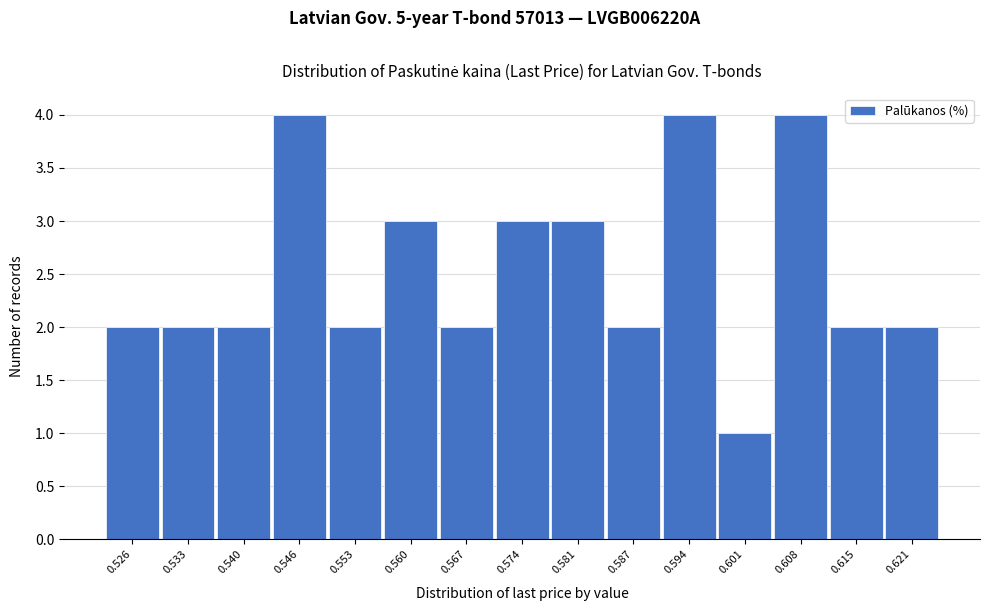

Reading right to left, transcribe all the data shown in this chart.

2	2	4	1	4	2	3	3	2	3	2	4	2	2	2